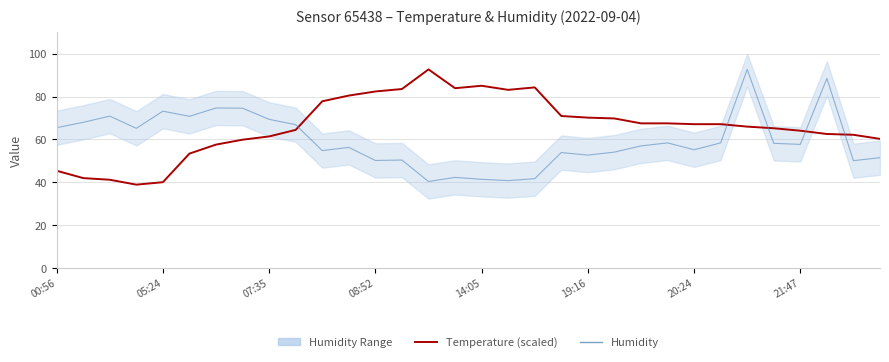

What is the total value across all series at 27?

123.4